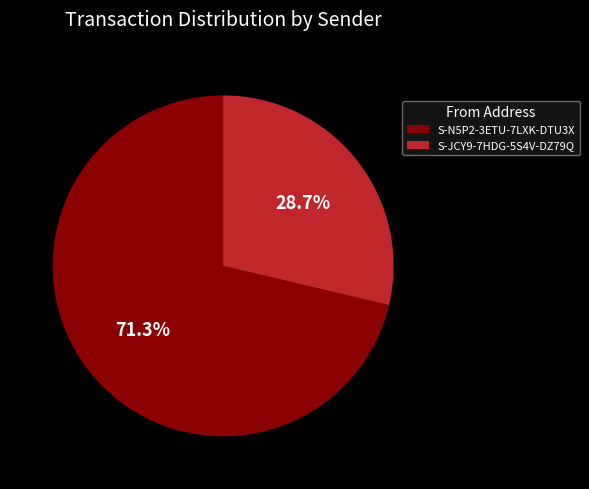

Which category has the biggest portion of the pie?

S-N5P2-3ETU-7LXK-DTU3X